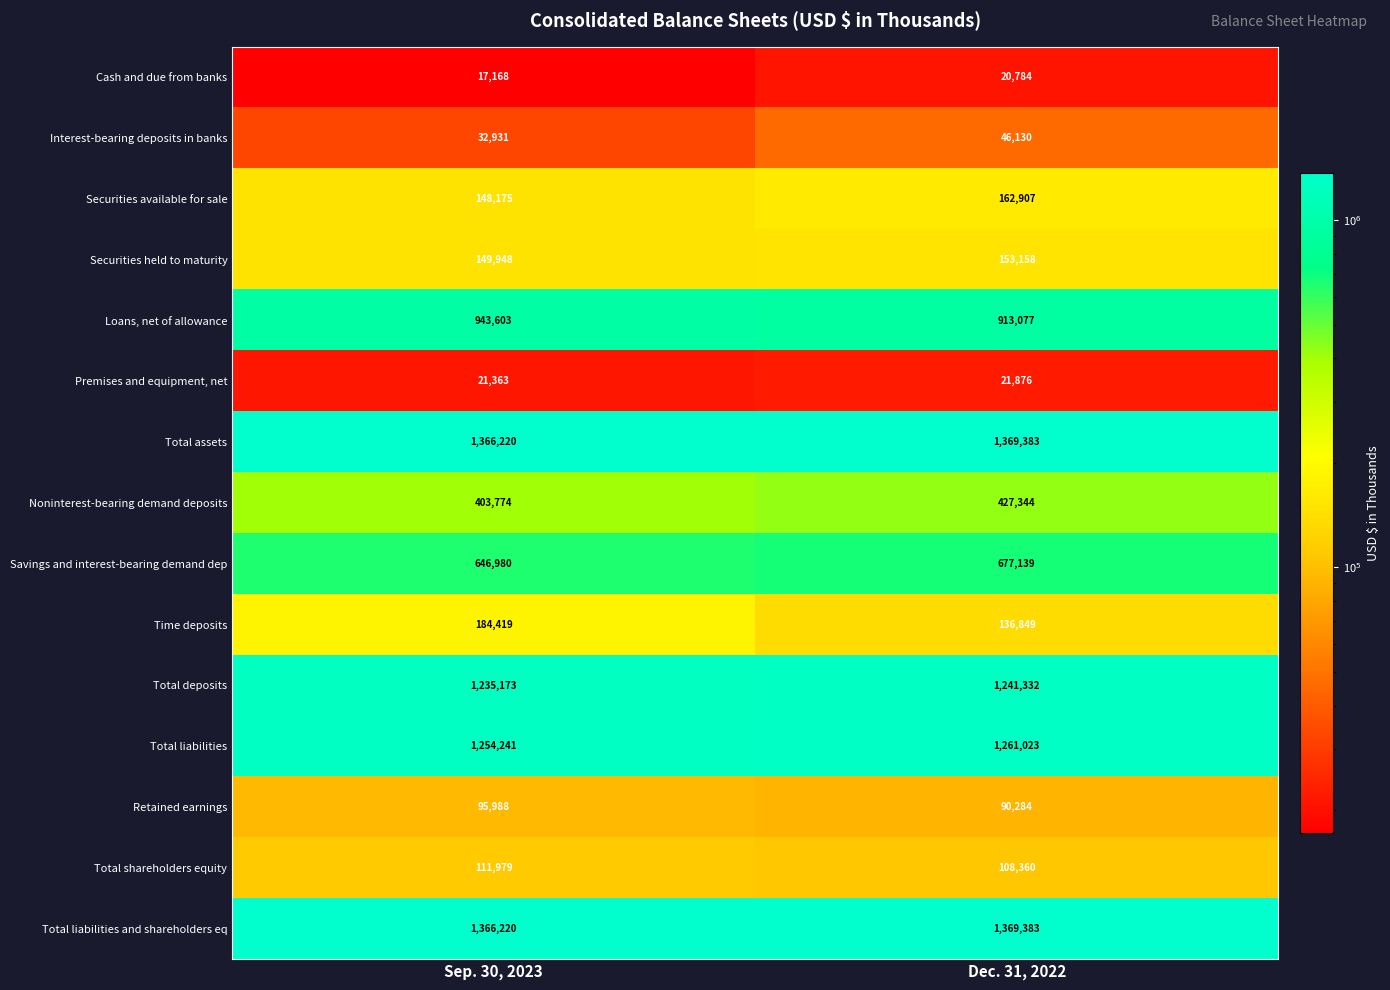

Reading right to left, list all the values displayed in this chart.

Cash and due from banks: Dec. 31, 2022=20784	Sep. 30, 2023=17168
Interest-bearing deposits in banks: Dec. 31, 2022=46130	Sep. 30, 2023=32931
Securities available for sale: Dec. 31, 2022=162907	Sep. 30, 2023=148175
Securities held to maturity: Dec. 31, 2022=153158	Sep. 30, 2023=149948
Loans, net of allowance: Dec. 31, 2022=913077	Sep. 30, 2023=943603
Premises and equipment, net: Dec. 31, 2022=21876	Sep. 30, 2023=21363
Total assets: Dec. 31, 2022=1369383	Sep. 30, 2023=1366220
Noninterest-bearing demand deposits: Dec. 31, 2022=427344	Sep. 30, 2023=403774
Savings and interest-bearing demand dep: Dec. 31, 2022=677139	Sep. 30, 2023=646980
Time deposits: Dec. 31, 2022=136849	Sep. 30, 2023=184419
Total deposits: Dec. 31, 2022=1241332	Sep. 30, 2023=1235173
Total liabilities: Dec. 31, 2022=1261023	Sep. 30, 2023=1254241
Retained earnings: Dec. 31, 2022=90284	Sep. 30, 2023=95988
Total shareholders equity: Dec. 31, 2022=108360	Sep. 30, 2023=111979
Total liabilities and shareholders eq: Dec. 31, 2022=1369383	Sep. 30, 2023=1366220